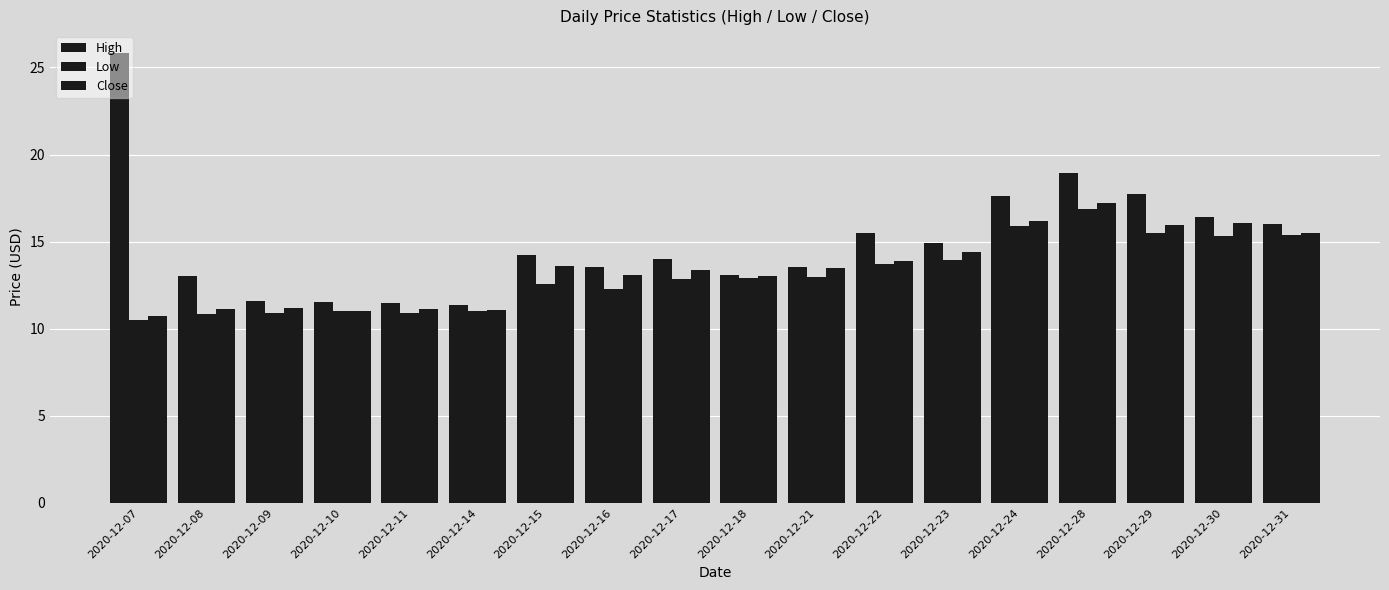

List the labels in order of Close value, smallest first.

2020-12-07, 2020-12-10, 2020-12-14, 2020-12-08, 2020-12-11, 2020-12-09, 2020-12-18, 2020-12-16, 2020-12-17, 2020-12-21, 2020-12-15, 2020-12-22, 2020-12-23, 2020-12-31, 2020-12-29, 2020-12-30, 2020-12-24, 2020-12-28